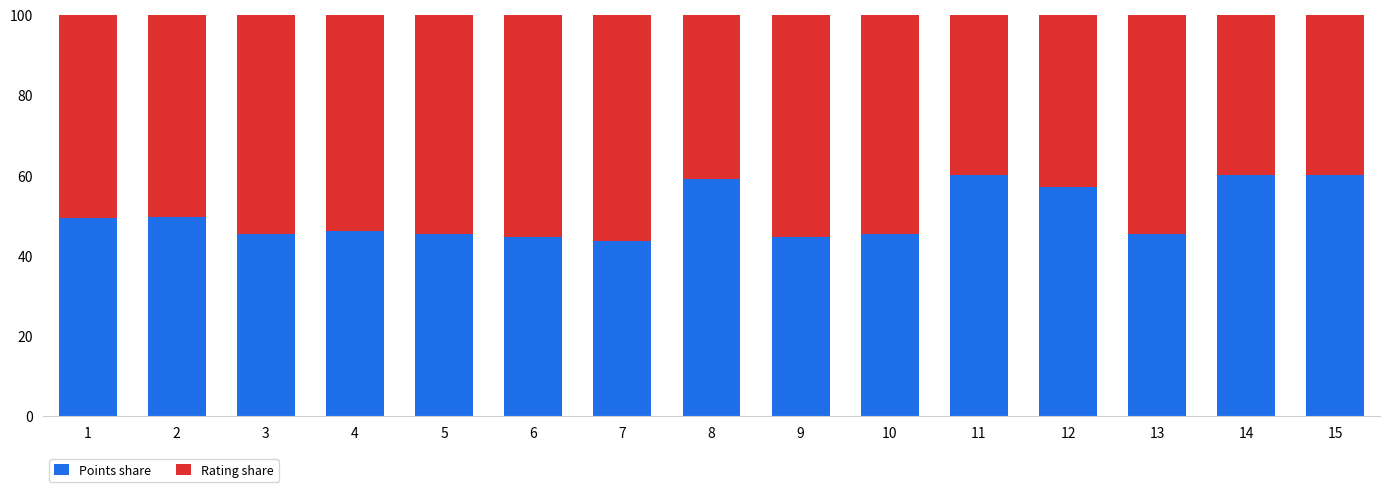

What is the lowest value of the Points share series?

43.5